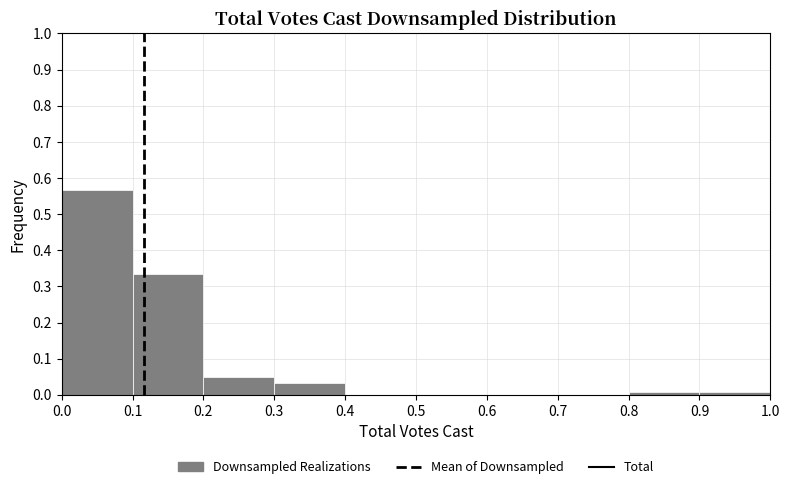

What is the height of the bar covering 0.3 to 0.4 on the x-axis? The values are not printed on the chart, so give them approximately, as read against the axis.

0.03